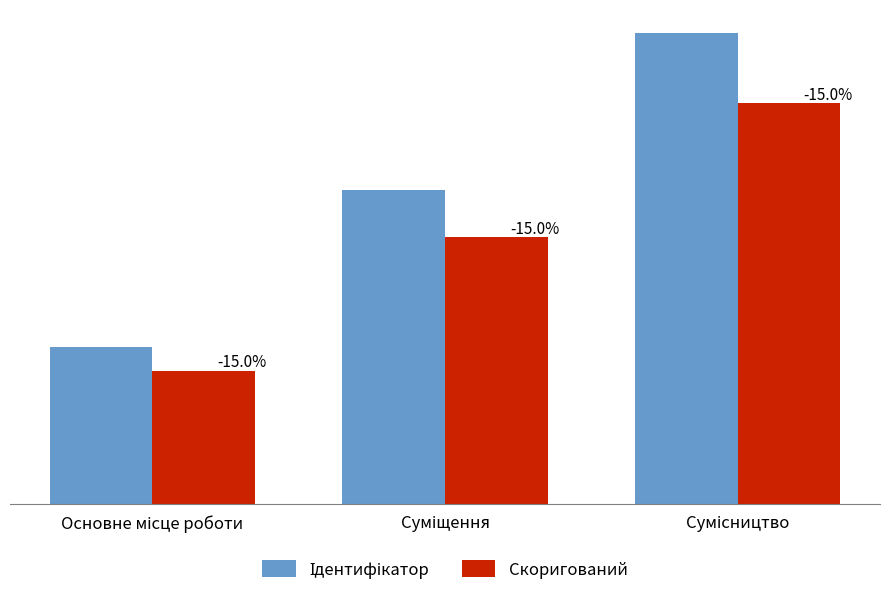

What is the difference between the maximum and minimum values in the Ідентифікатор series?

2.0